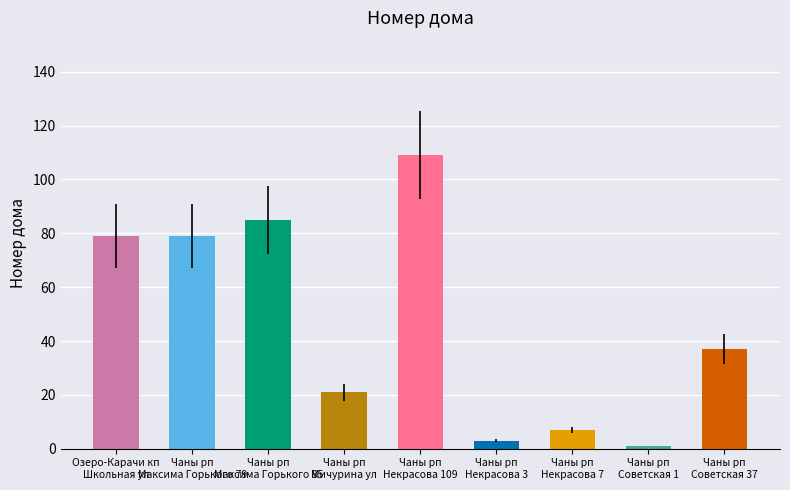

What is the label of the 1st bar from the left?

Озеро-Карачи кп
Школьная ул